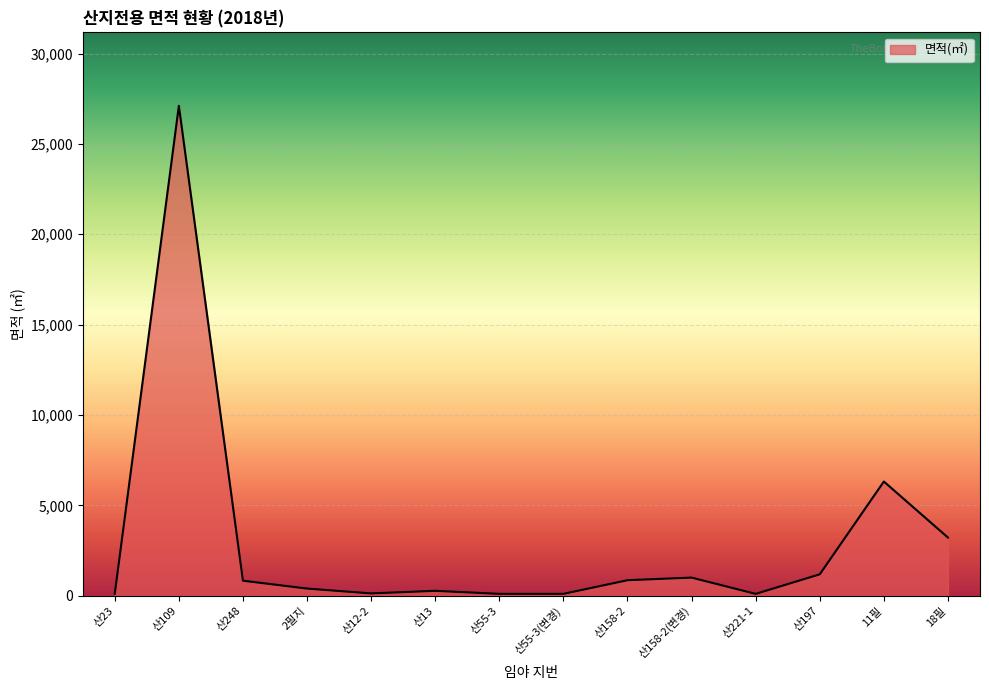

Which label corresponds to the largest value in the chart?

산109